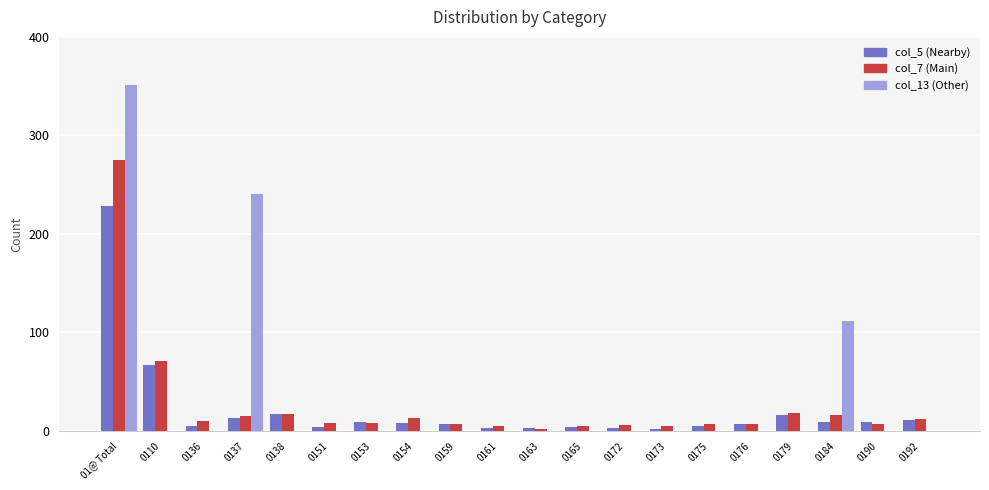

How many groups of bars are there?

20